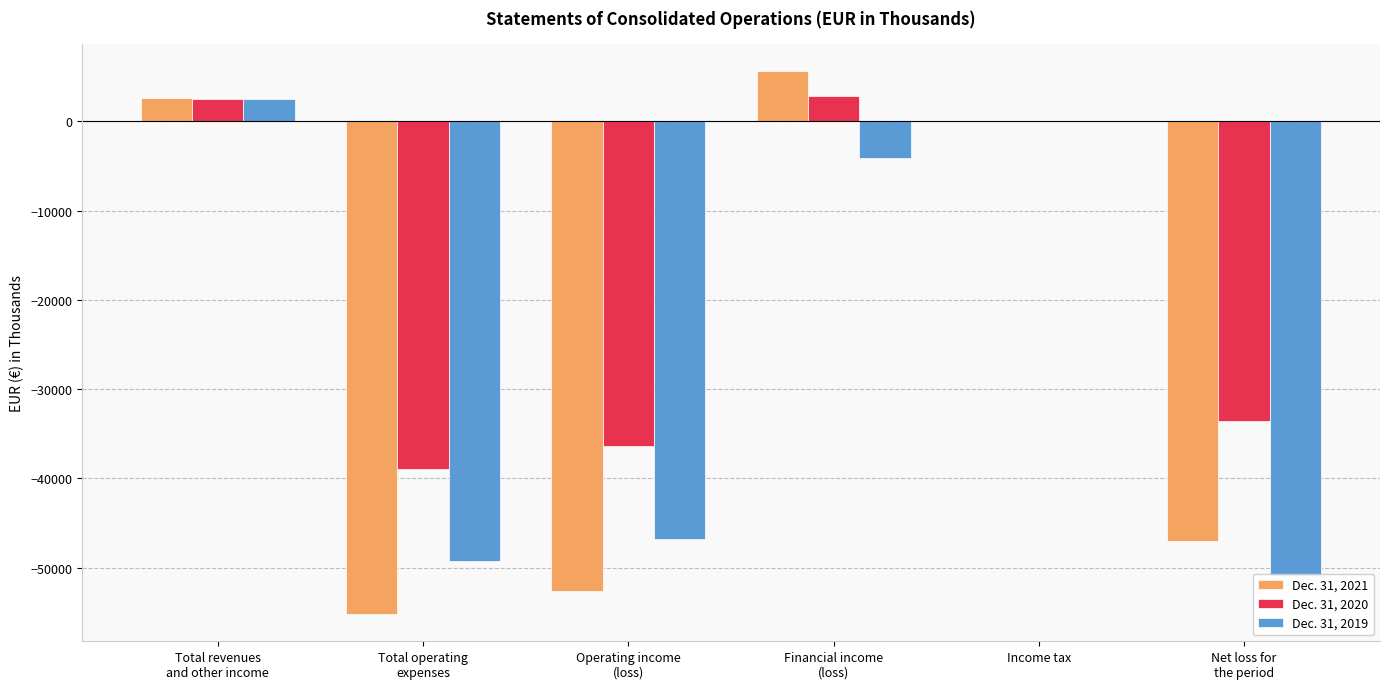

Where does the Dec. 31, 2021 series first go above -5?

Total revenues
and other income